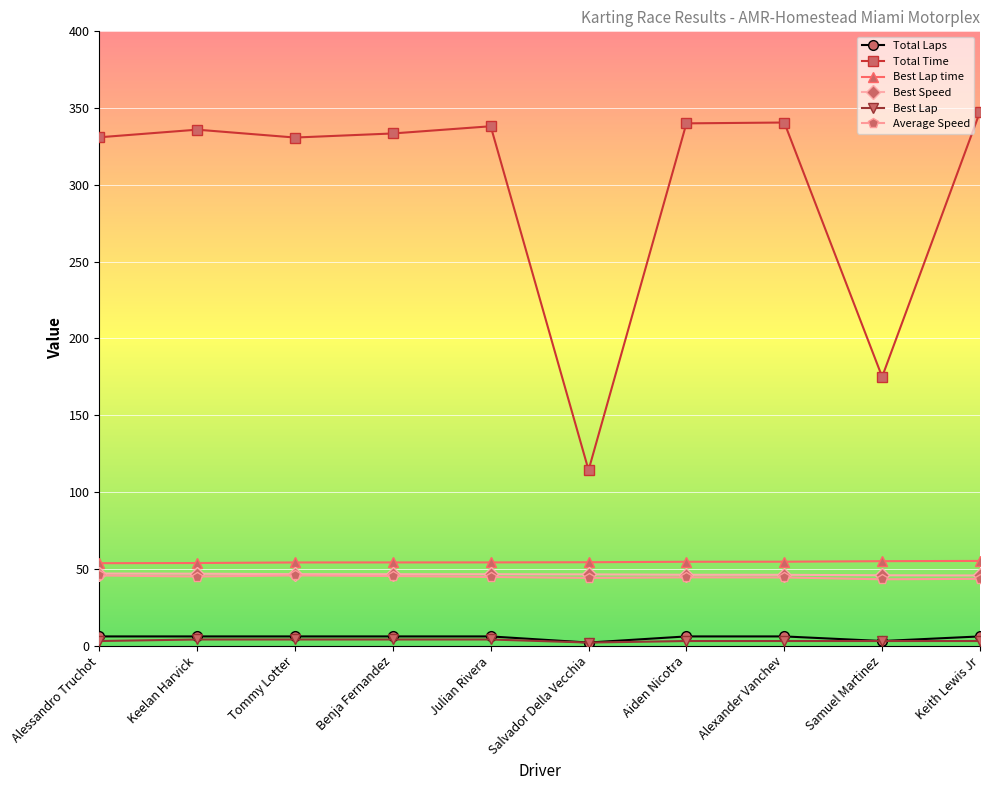

What is the maximum value for Average Speed?

45.7